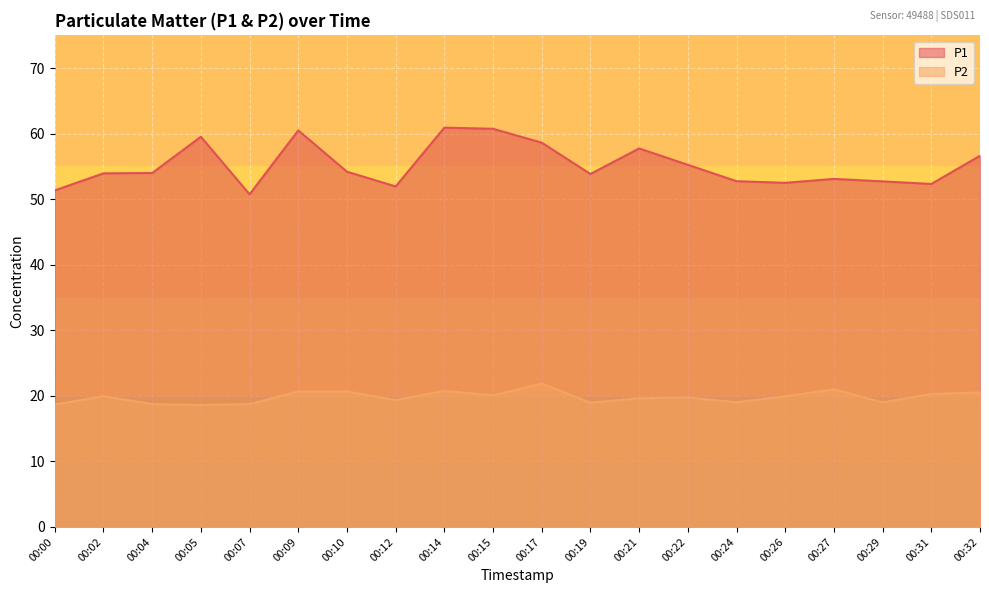

Reading right to left, extract all data points from this chart.

P1: 56.6	52.3	52.7	53.1	52.5	52.8	55.2	57.8	53.9	58.6	60.8	60.9	52.0	54.2	60.5	50.8	59.5	54.0	54.0	51.4
P2: 20.5	20.3	19.0	21.0	19.9	19.0	19.8	19.6	18.9	21.9	20.1	20.8	19.4	20.7	20.7	18.8	18.6	18.7	19.9	18.7